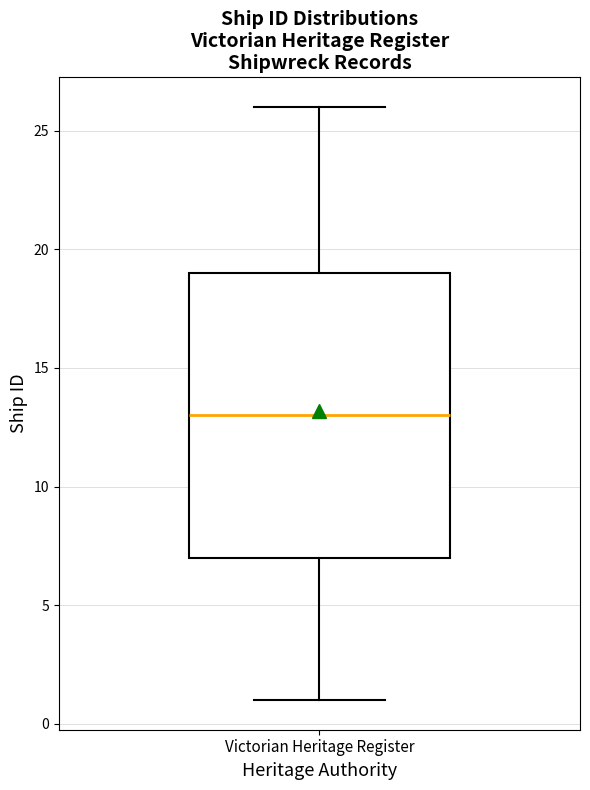

Transcribe this box plot: give where the median line is, the range the box spans, and where the two whiskers end, as read against the y-axis. The values are not printed on the chart, so give them approximately, as read against the axis.

median 13, box 7 to 19, whiskers 1 to 26